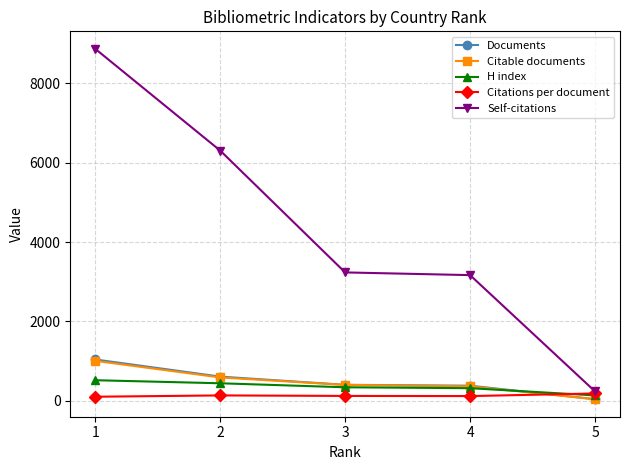

What is the sum of the H index values at 4 and 5?

442.0